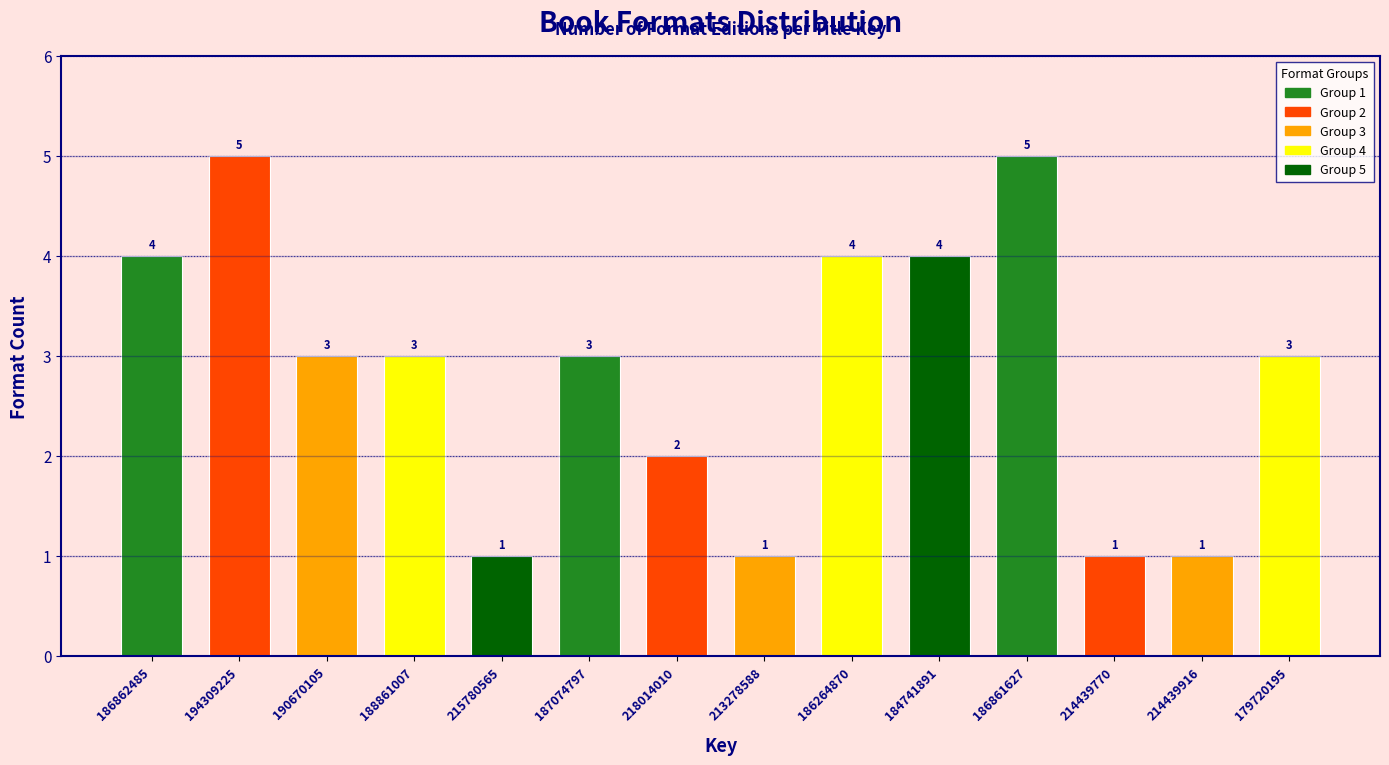

Reading right to left, transcribe all the data shown in this chart.

179720195=3	214439916=1	214439770=1	186861627=5	184741891=4	186264870=4	213278588=1	218014010=2	187074797=3	215780565=1	188861007=3	190670105=3	194309225=5	186862485=4